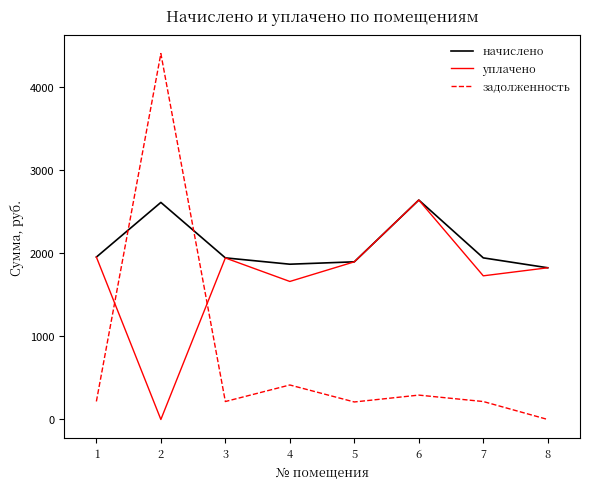

Which series has the widest spread of values?

задолженность